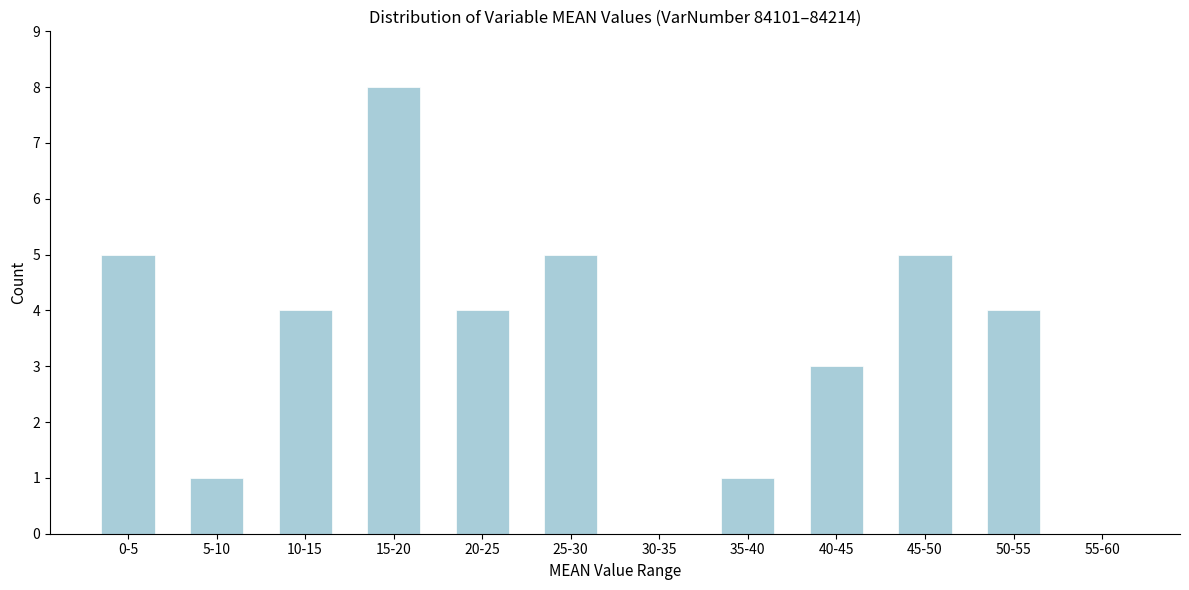

Reading left to right, transcribe all the data shown in this chart.

0-5=5	5-10=1	10-15=4	15-20=8	20-25=4	25-30=5	30-35=0	35-40=1	40-45=3	45-50=5	50-55=4	55-60=0